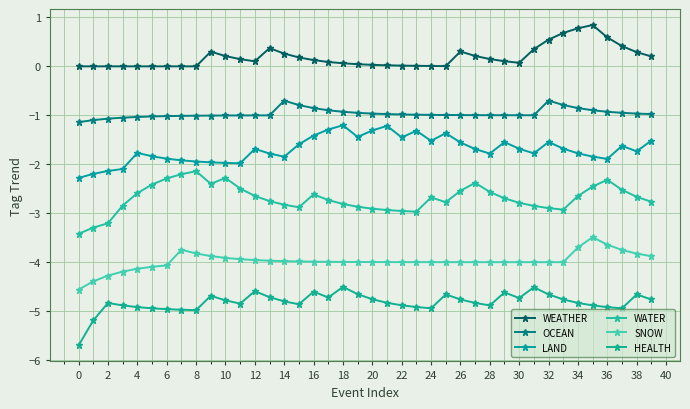

How many data points does each series have?

40